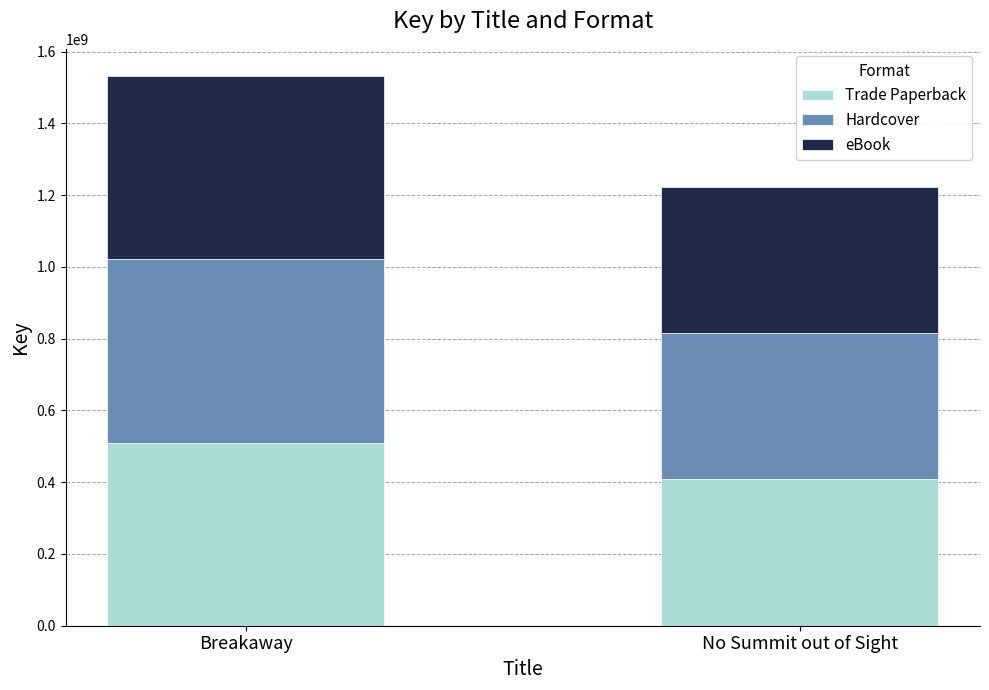

What is the total value across all series at No Summit out of Sight?

1222659369